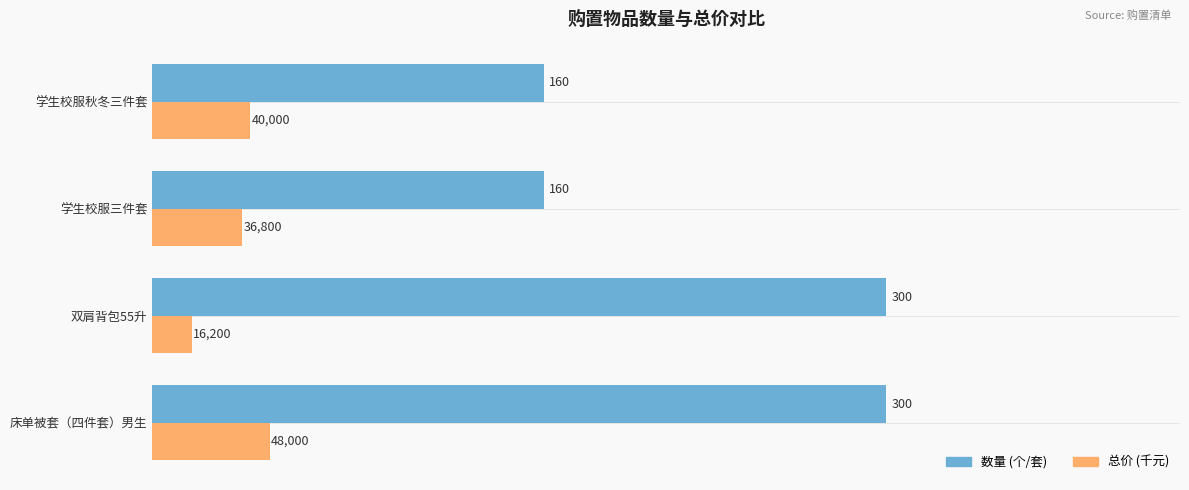

What is the smallest value displayed?

16.2